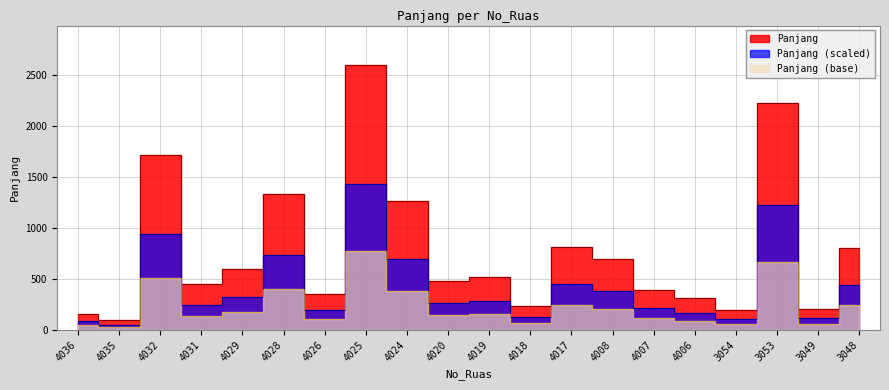

How many lines are shown in the chart?

1